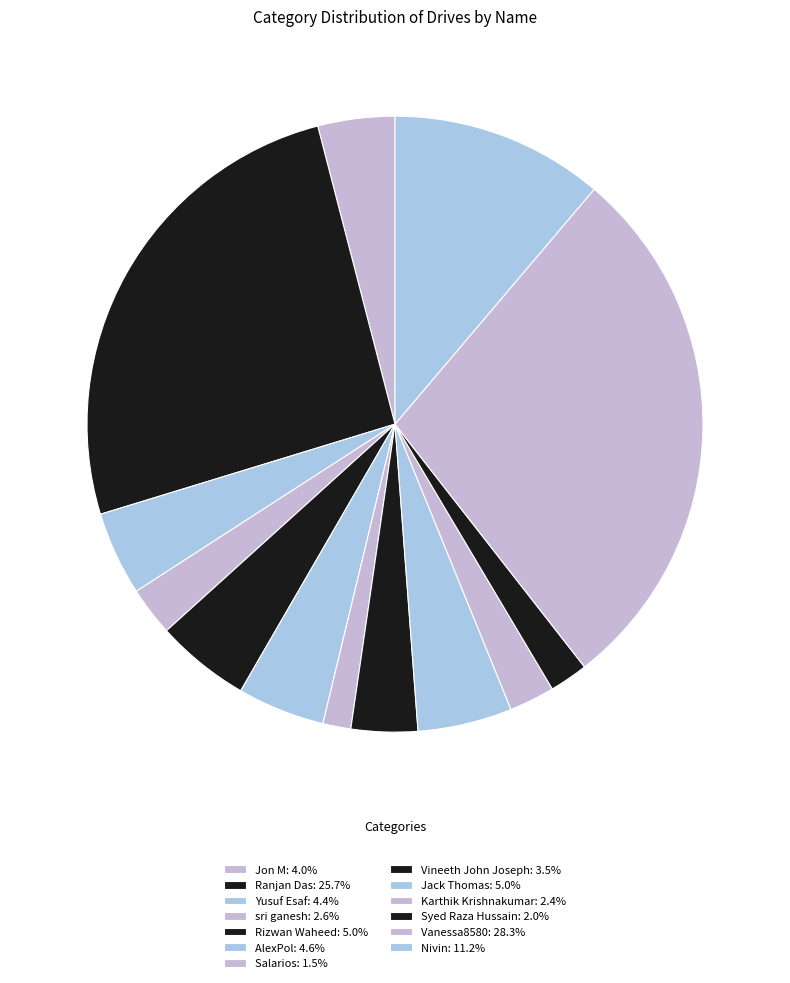

Combined, what portion of the pie is Jack Thomas and sri ganesh?

7.5%